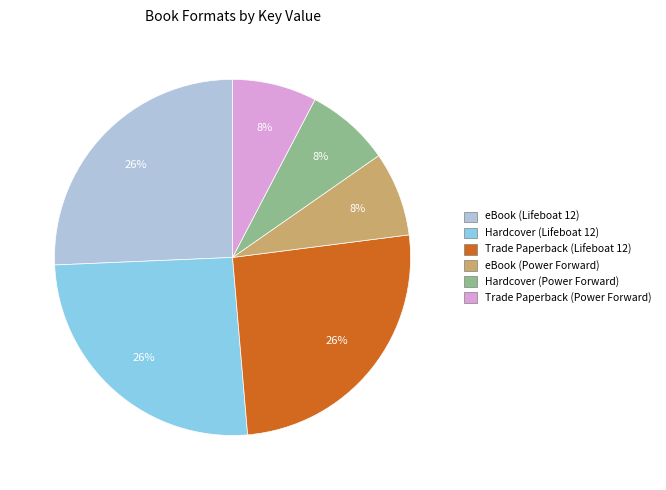

Does eBook (Lifeboat 12) represent more than half of the total?

No